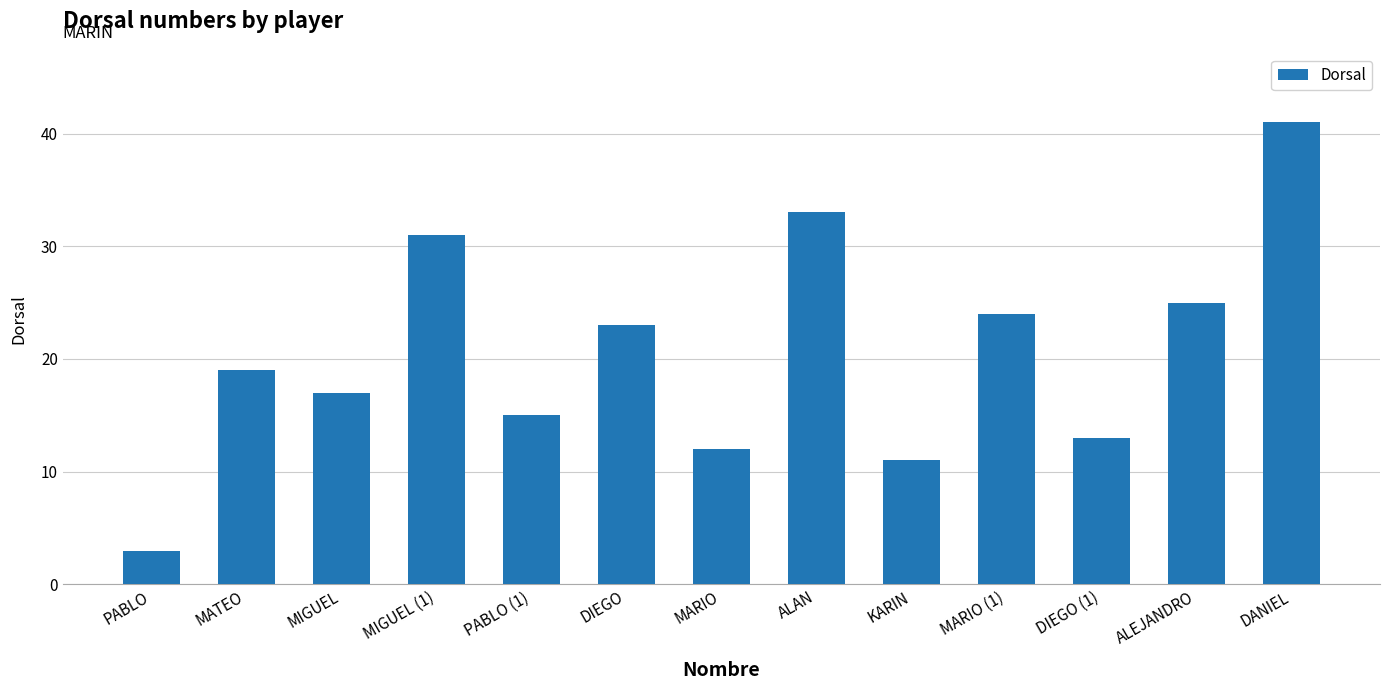

What is the ratio of the value at MIGUEL (1) to the value at MARIO (1)?

1.3